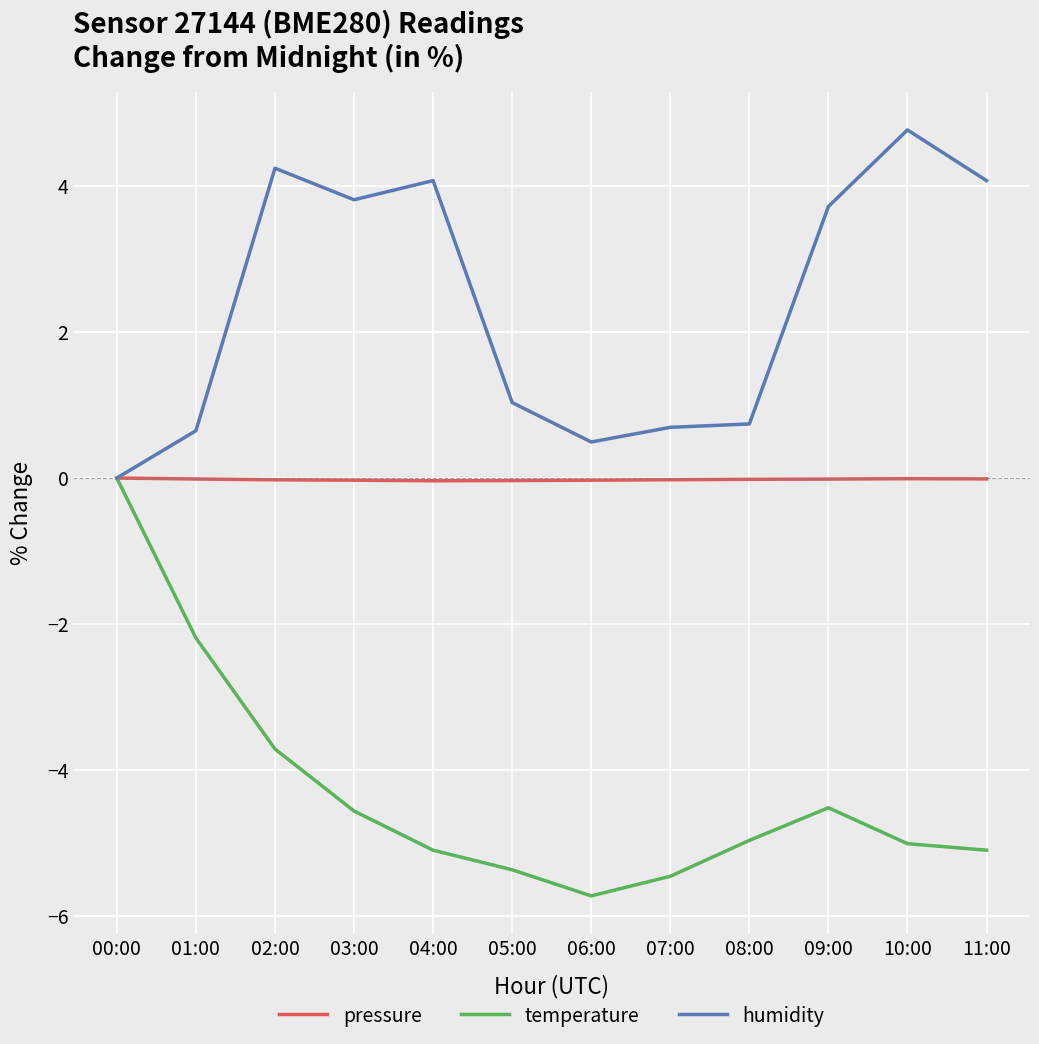

Is the value of humidity at 04:00 greater than the value of pressure at 00:00?

Yes